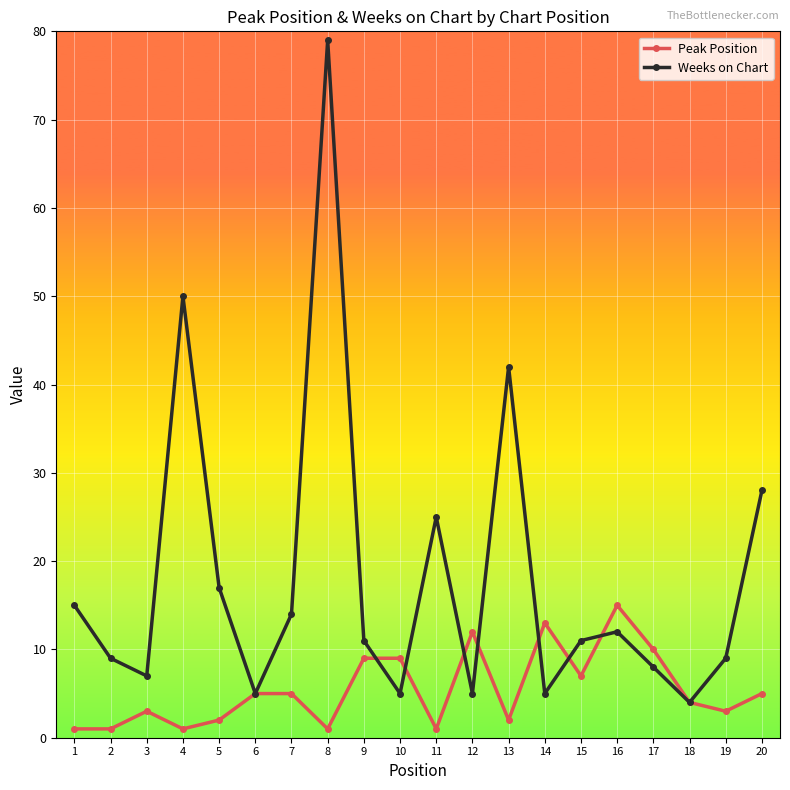

Rank the series by their maximum value, from highest to lowest.

Weeks on Chart, Peak Position